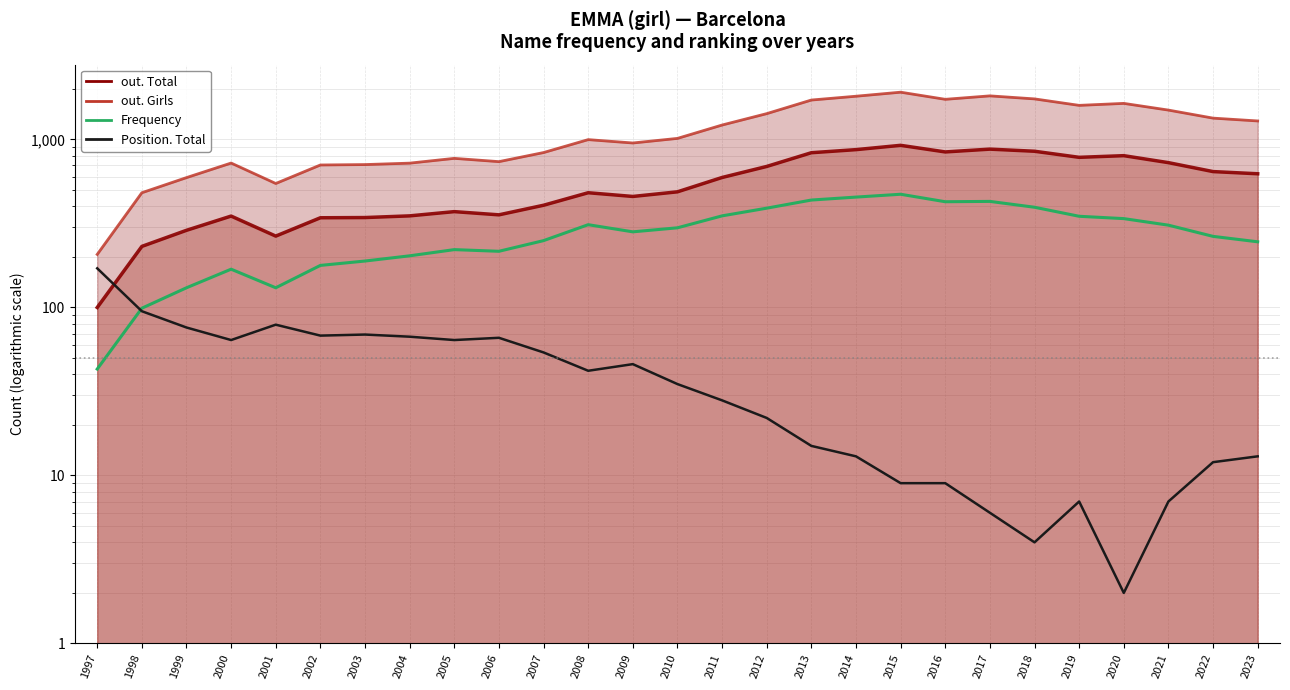

Is it true that Frequency equals 43 at 1997?

True